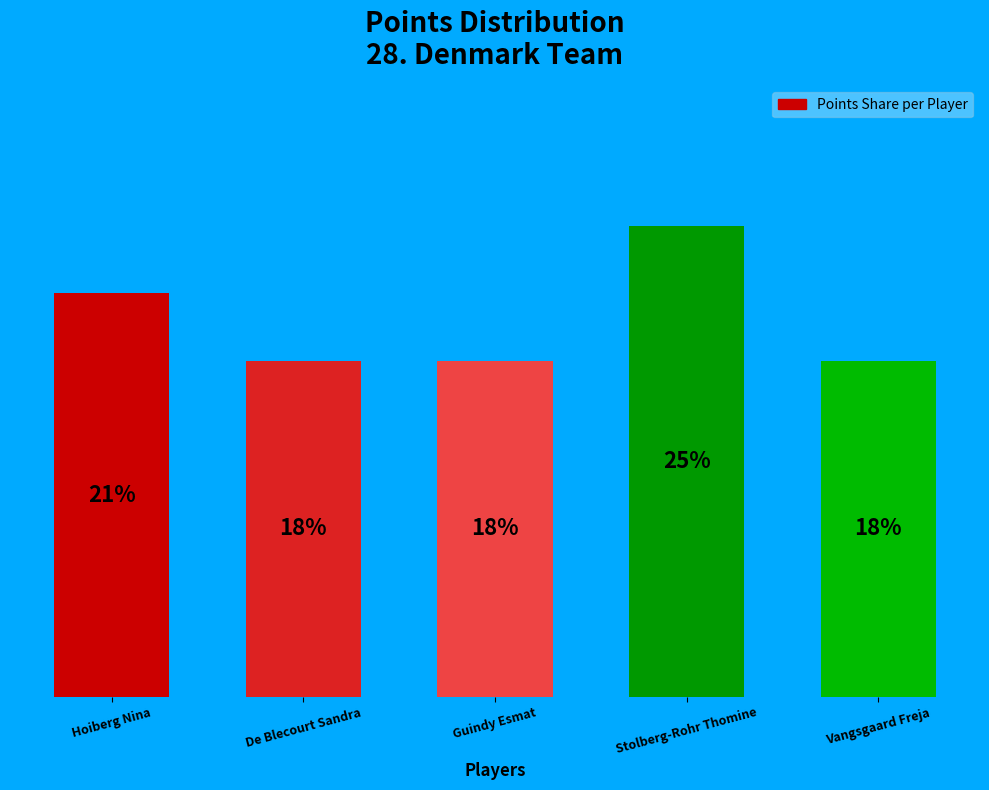

Rank the categories by value from highest to lowest.

Stolberg-Rohr Thomine, Hoiberg Nina, De Blecourt Sandra, Guindy Esmat, Vangsgaard Freja